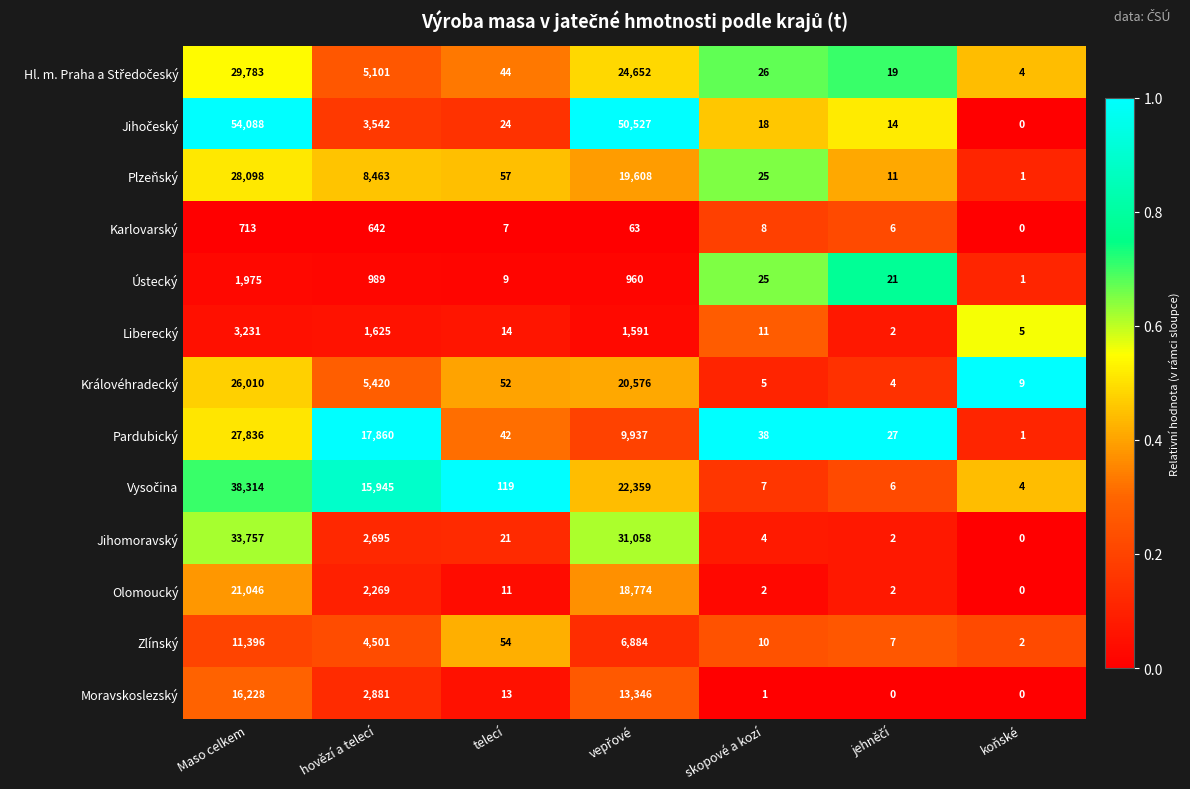

At which category is the sum across all series the highest?

Maso celkem